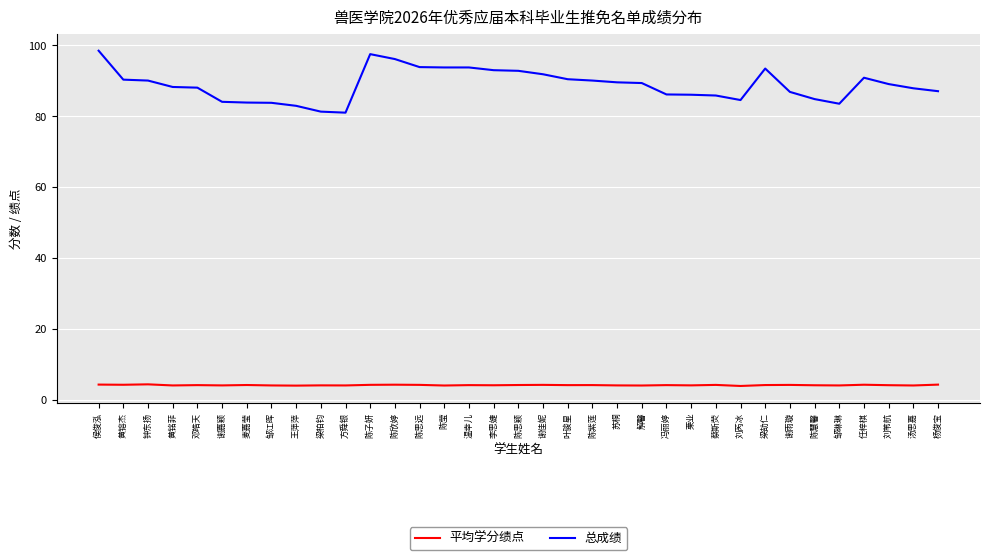

List the series in order of their overall mean, highest first.

总成绩, 平均学分绩点